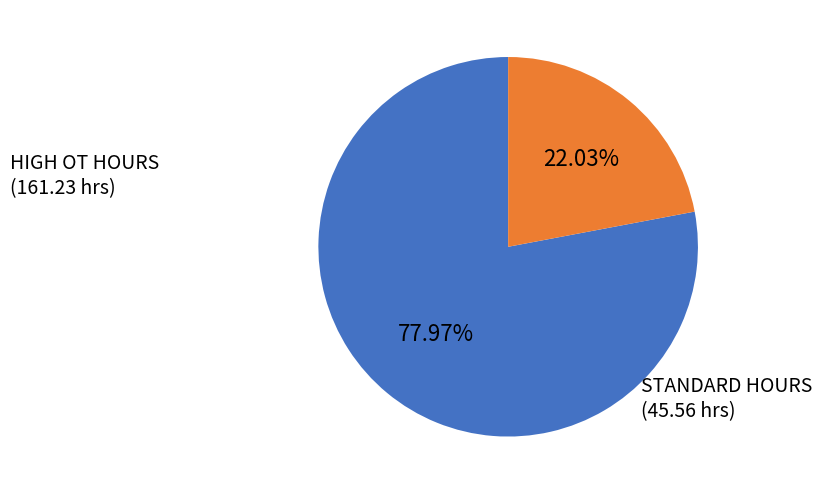

Which category has the biggest portion of the pie?

HIGH OT HOURS (161.23 hrs)